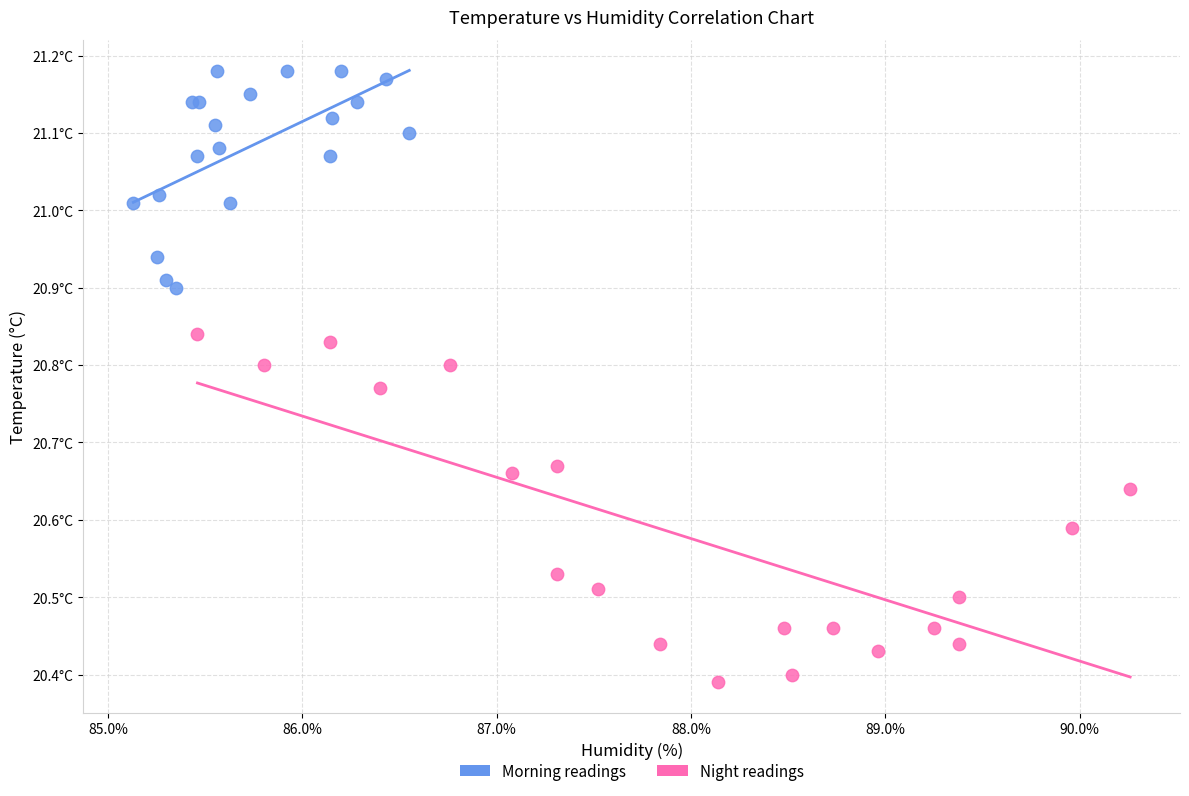

Which series contains the highest Y value?

Morning readings